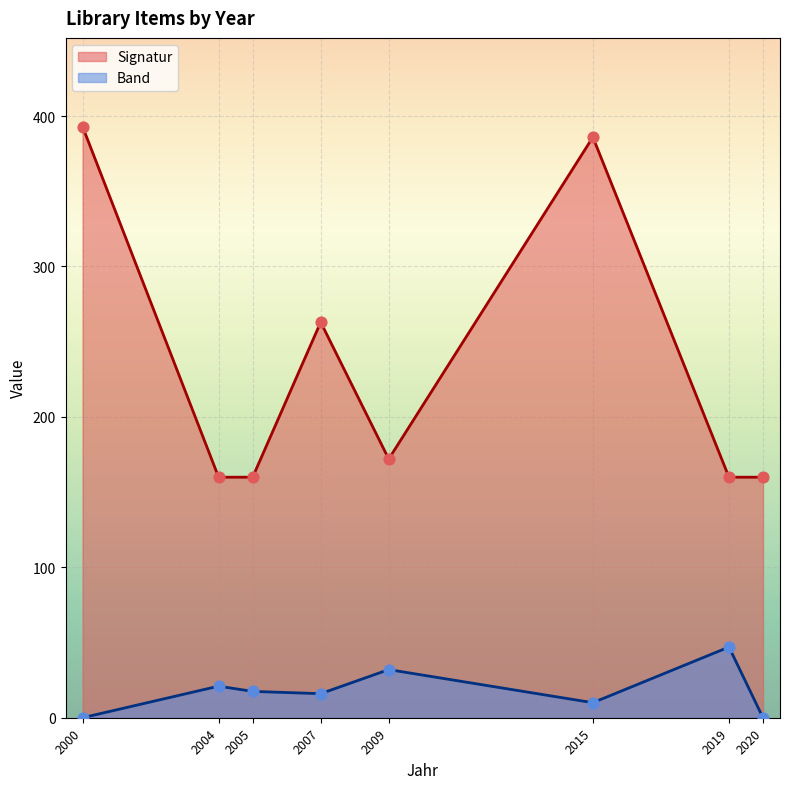

Which series has the largest Y range (max minus min)?

Signatur